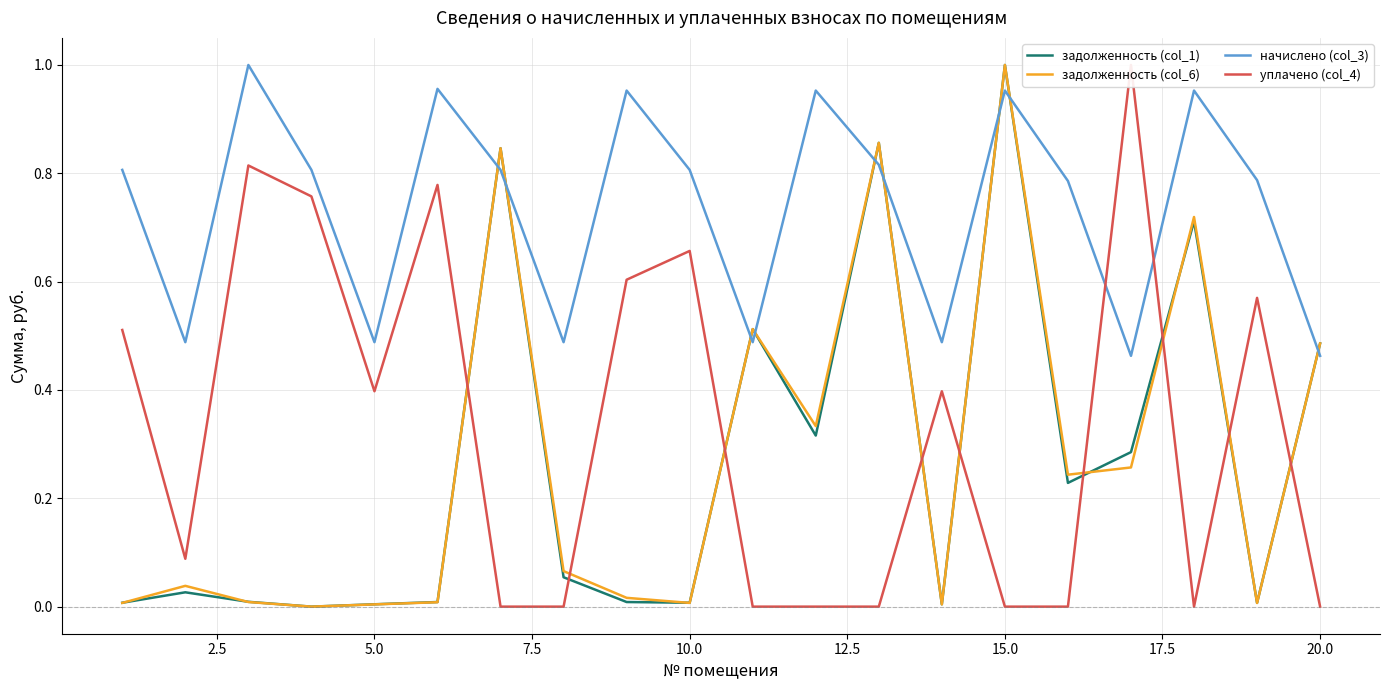

True or false: начислено (col_3) and задолженность (col_6) cross at least once.

True